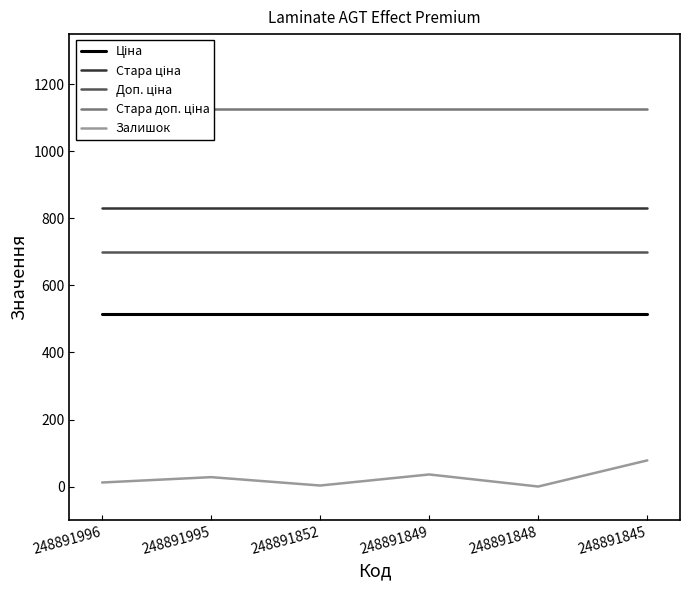

At how many categories does at least one series exceed 1093?

6